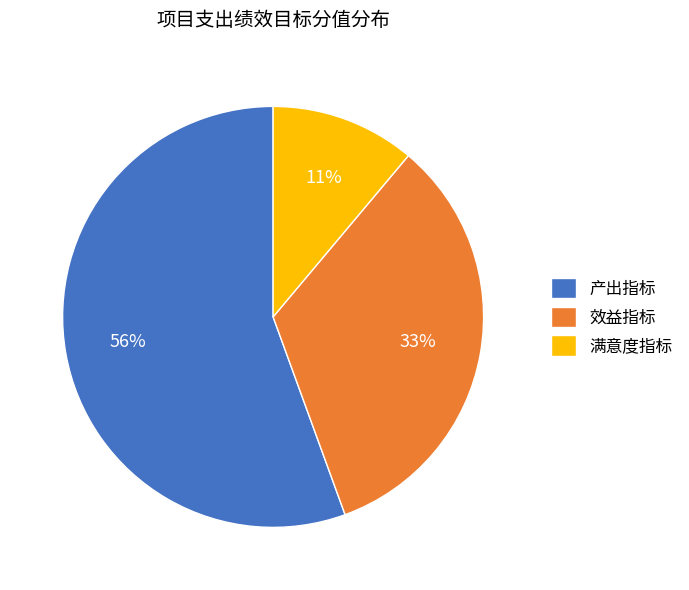

Do 满意度指标 and 产出指标 together represent more than half of the pie?

Yes